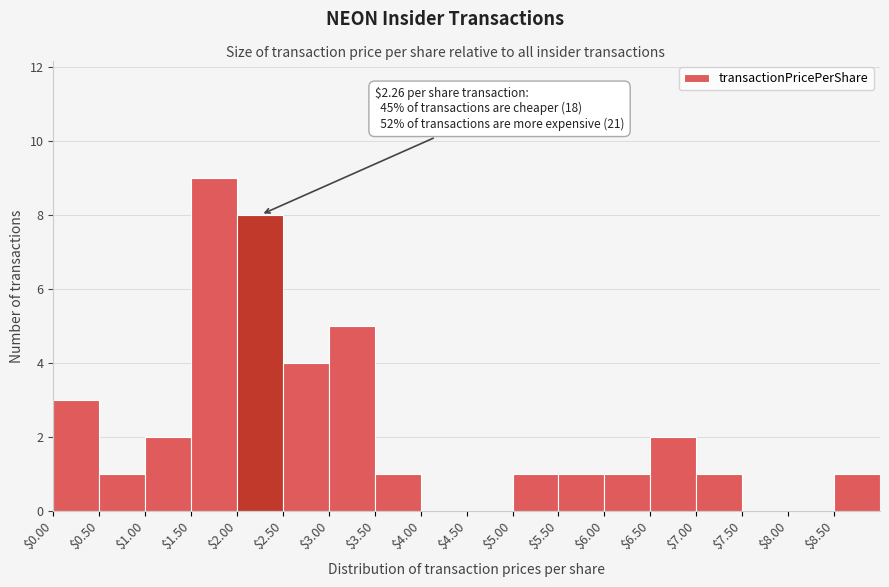

Which range on the x-axis has the tallest bar?

1.5 to 2.0